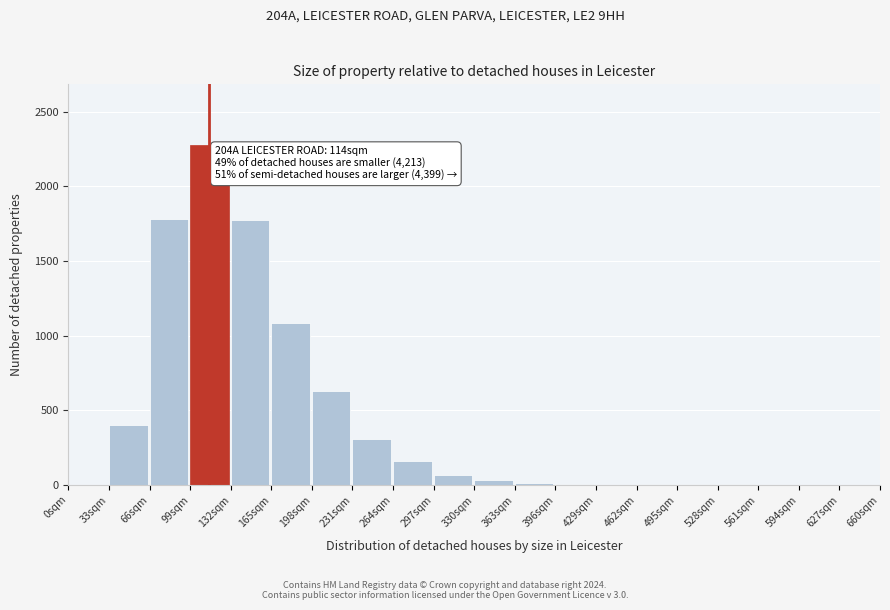

Which range on the x-axis has the tallest bar?

99 to 132